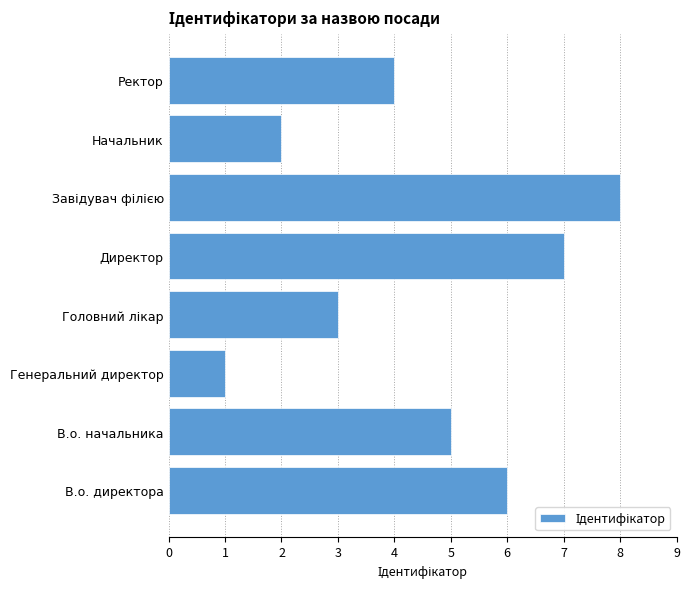

What is the approximate value at Ректор?

4